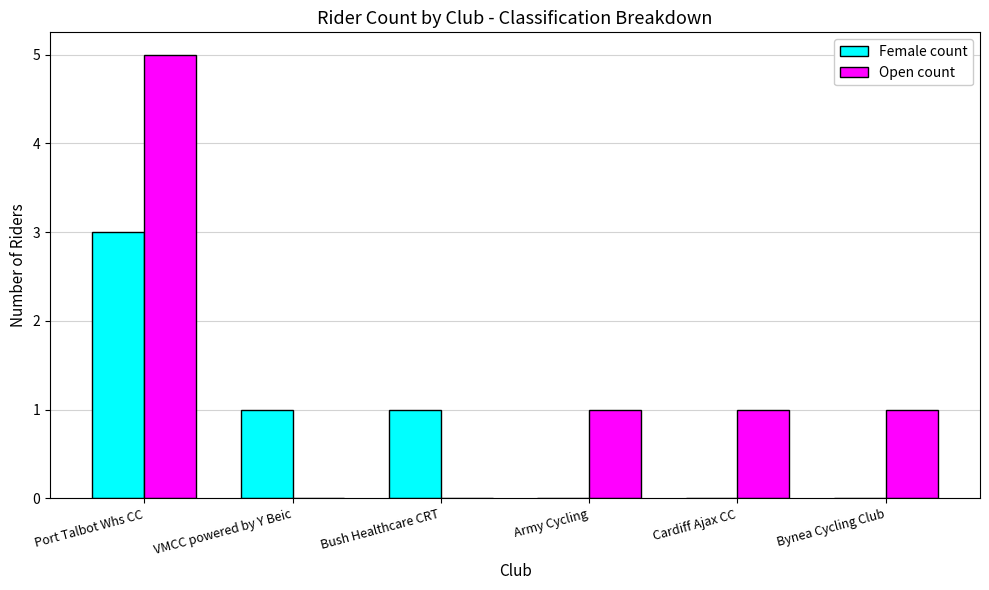

Which series changed the most between Port Talbot Whs CC and Army Cycling?

Open count